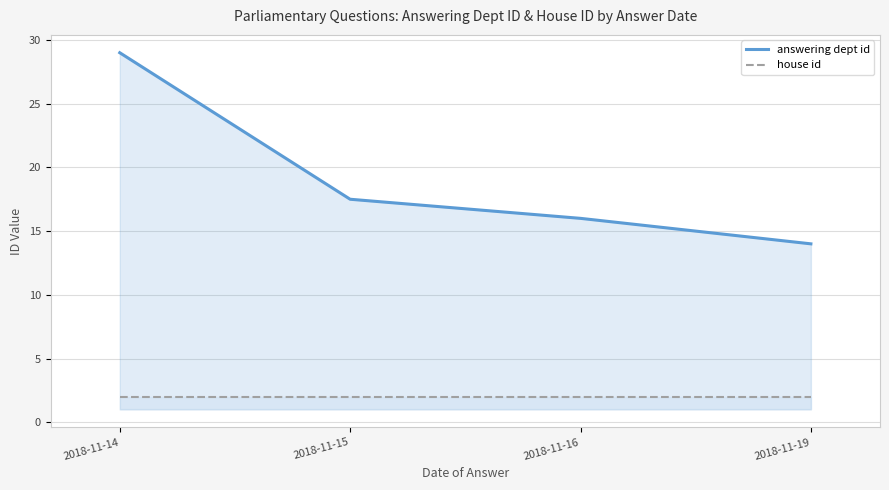

List the series in order of their peak value, lowest first.

house id, answering dept id